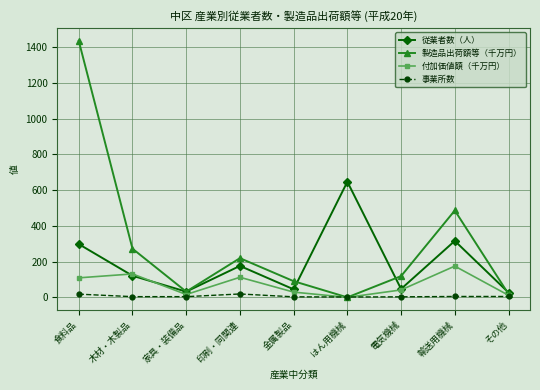

The value of 従業者数（人） at 印刷・同関連 is 305.2. True or false?

False